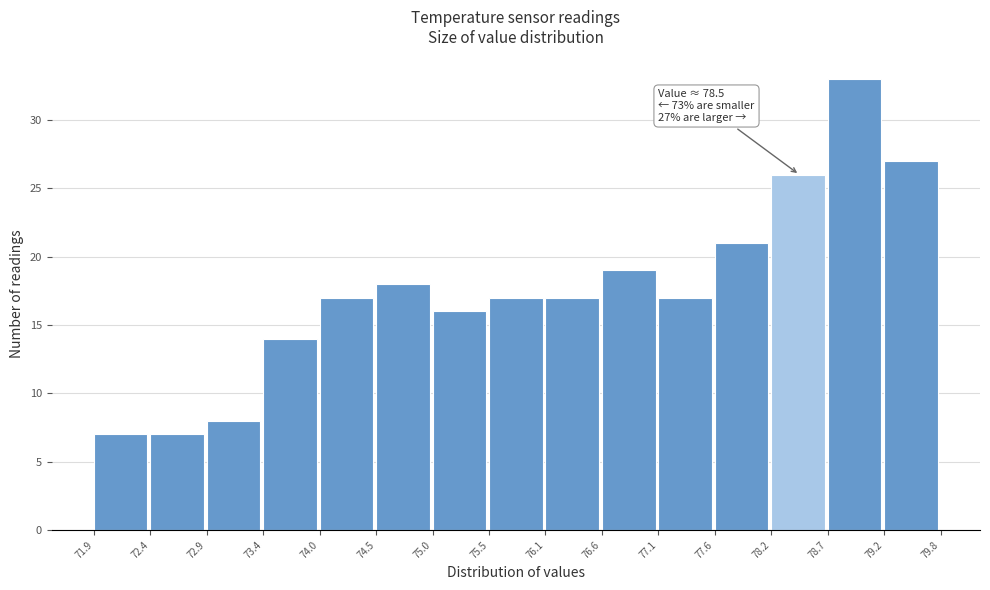

Which range on the x-axis has the tallest bar?

78.7 to 79.2